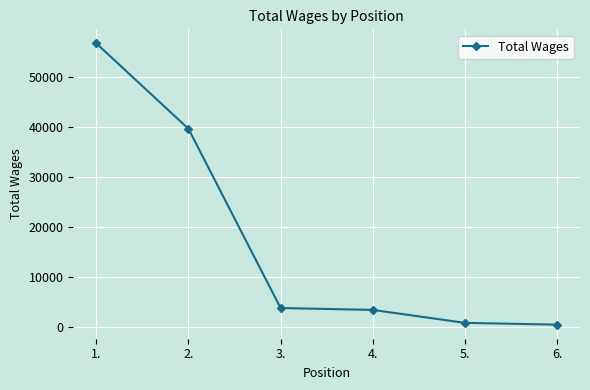

Reading left to right, list all the values displayed in this chart.

1.=56724	2.=39673	3.=3863	4.=3488	5.=900	6.=540